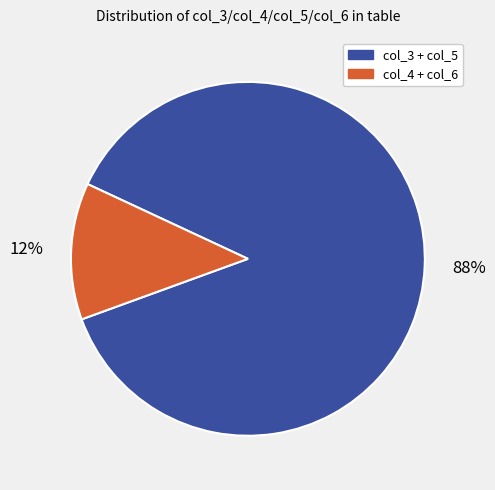

Does any single category account for the majority?

Yes